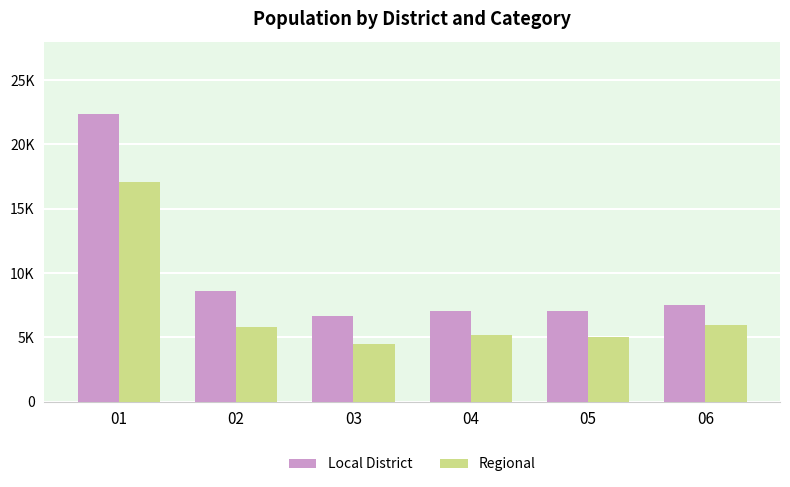

Does the chart contain any negative values?

No